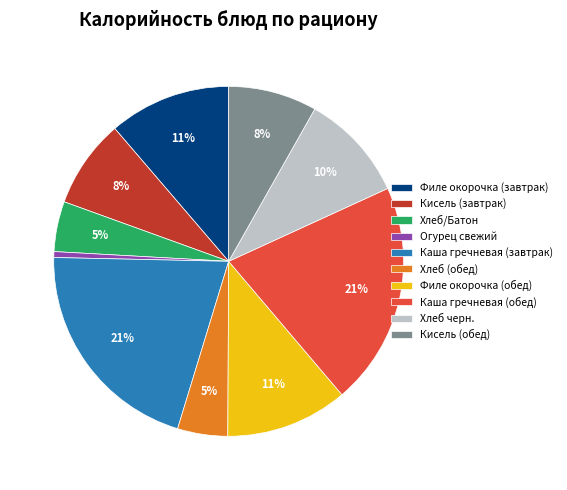

How many segments does this pie chart have?

10